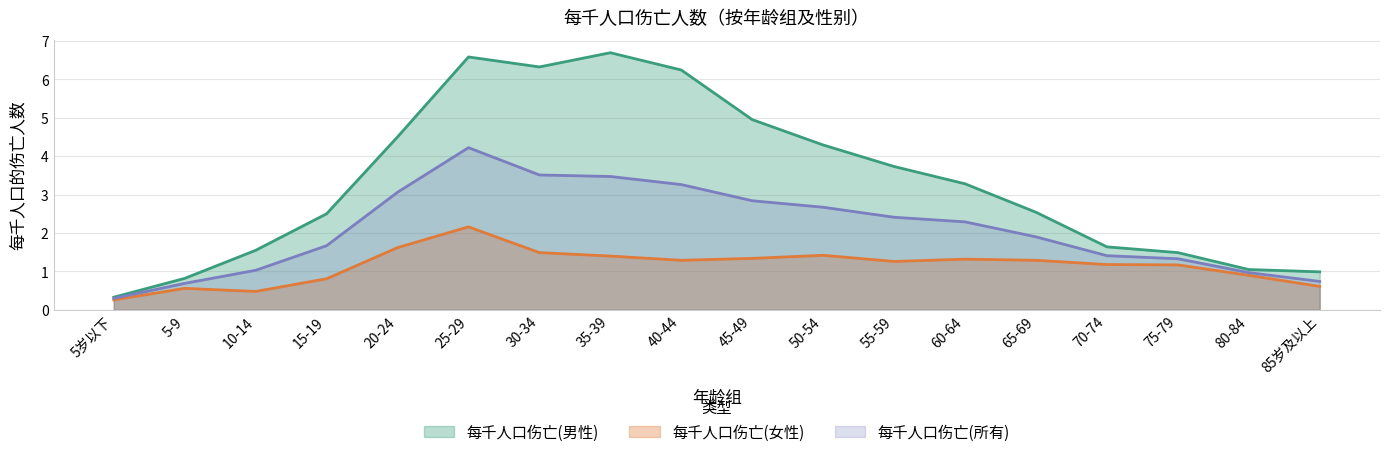

Rank the categories by 每千人口伤亡(女性) value from highest to lowest.

25-29, 20-24, 30-34, 50-54, 35-39, 45-49, 60-64, 40-44, 65-69, 55-59, 70-74, 75-79, 80-84, 15-19, 85岁及以上, 5-9, 10-14, 5岁以下